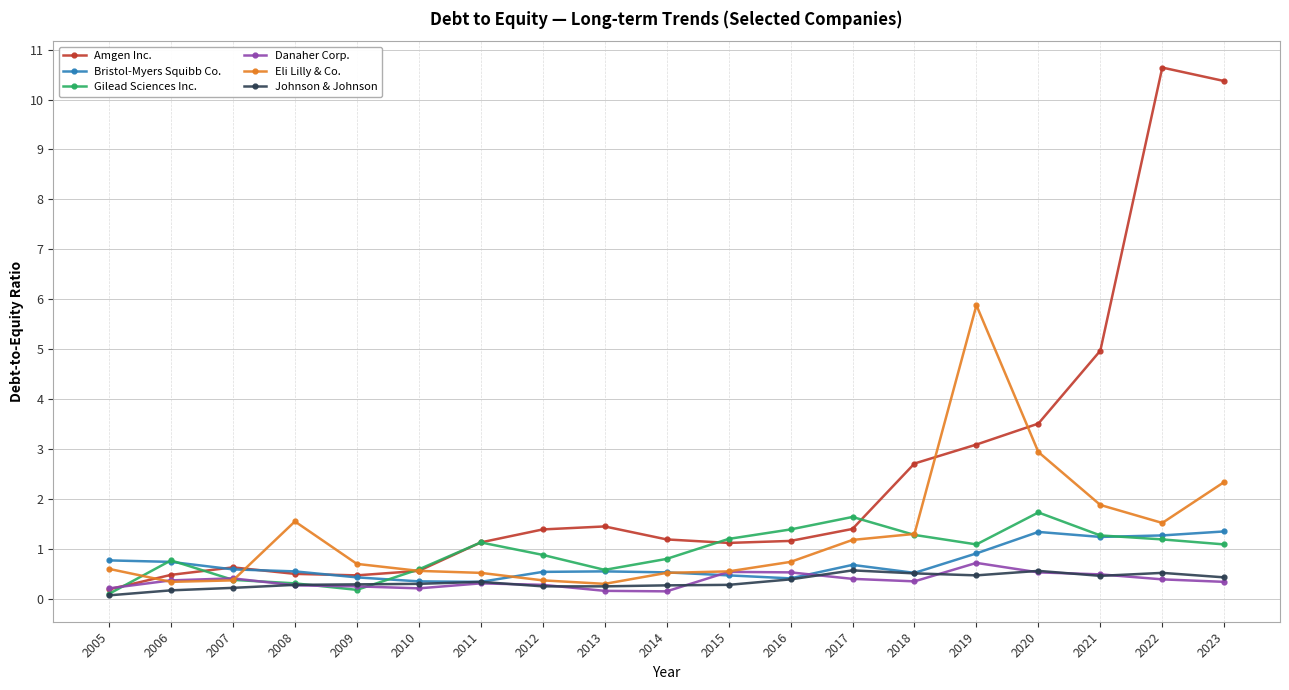

What is the highest value of the Bristol-Myers Squibb Co. series?

1.4